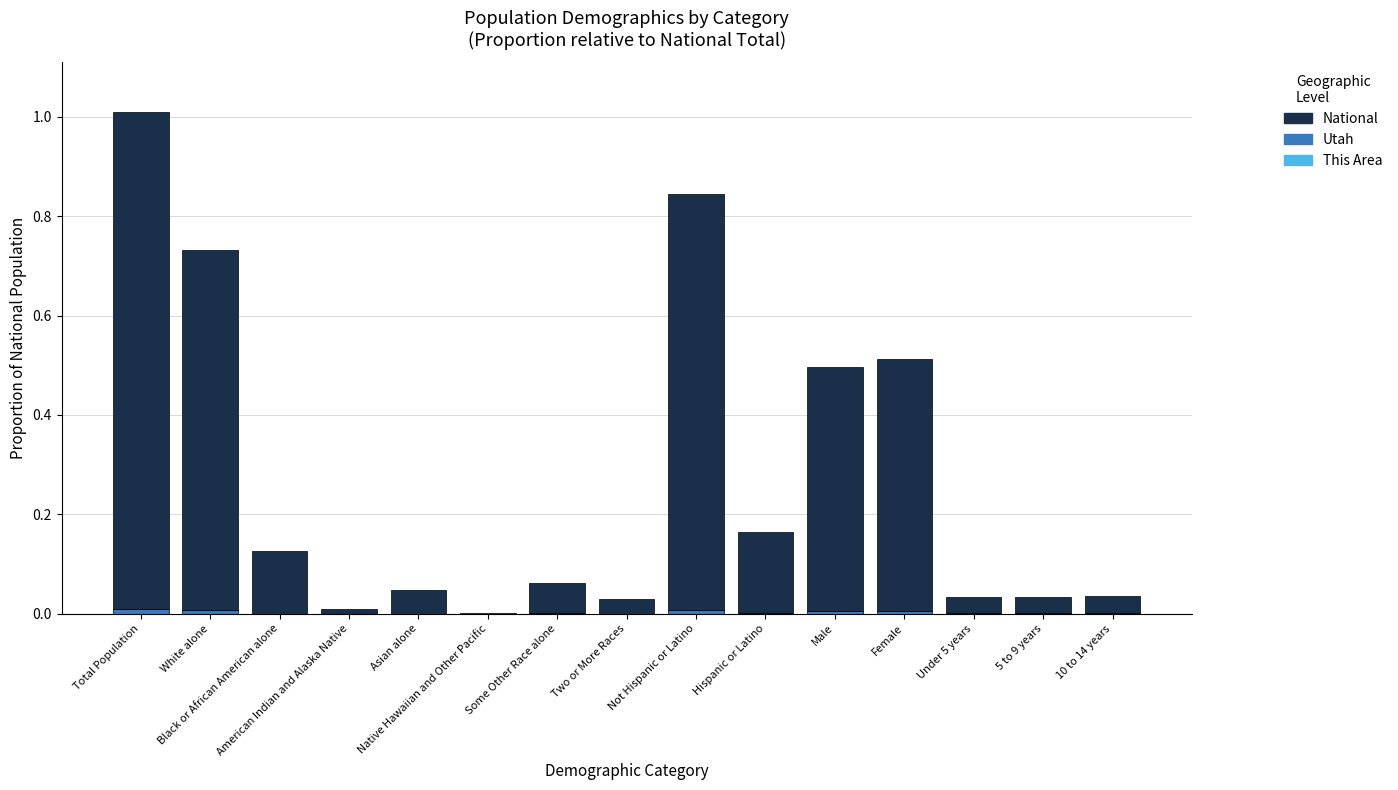

Which series has the largest total across all categories?

National